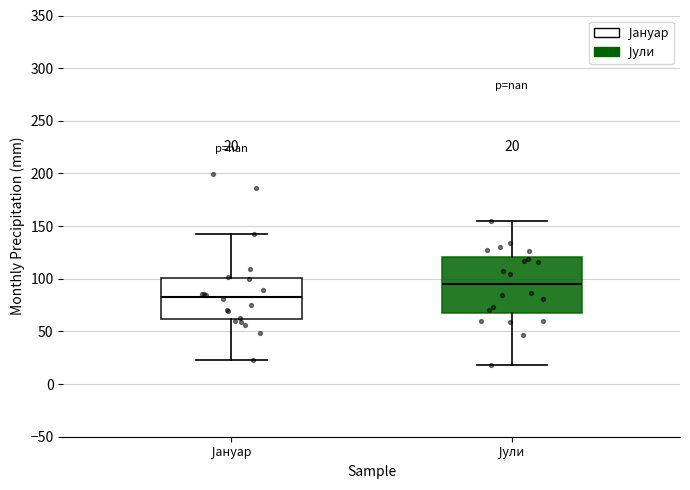

Which box's median line is the lowest?

Јануар